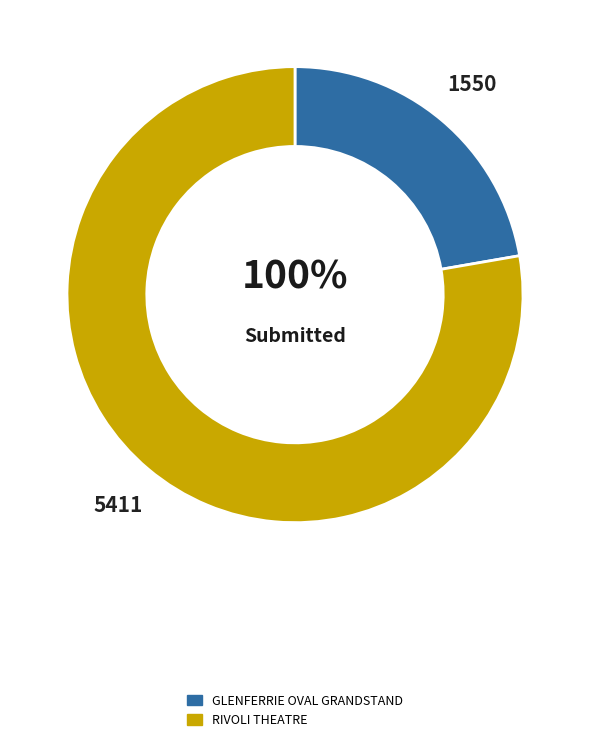

Which has a higher value, RIVOLI THEATRE or GLENFERRIE OVAL GRANDSTAND?

RIVOLI THEATRE